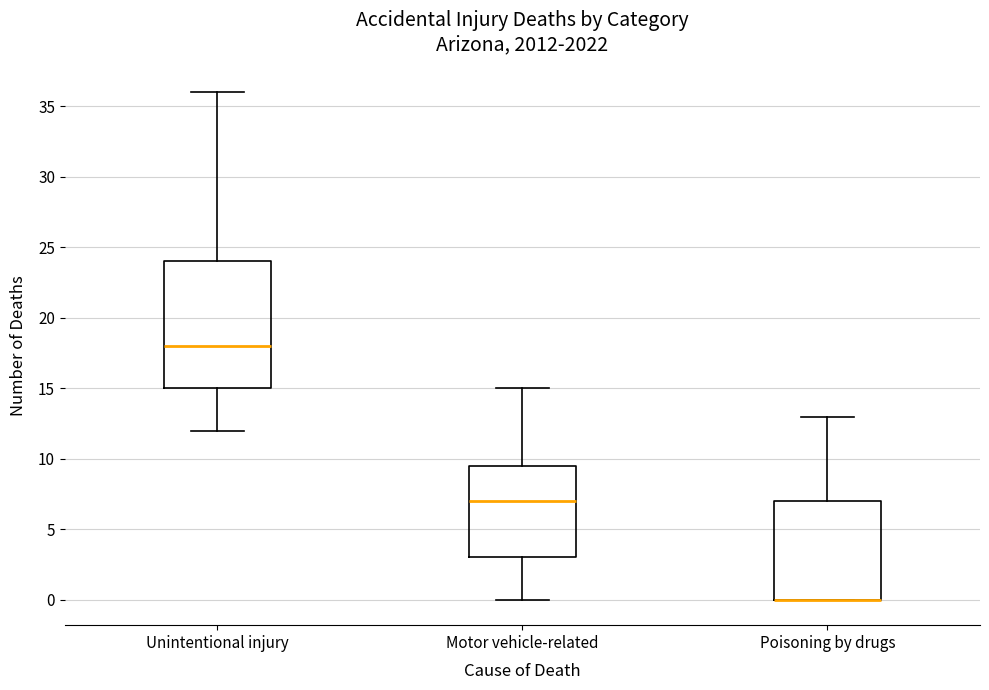

Reading left to right, transcribe this box plot: for each box, give where its median line is, the range the box spans, and where its two whiskers end, as read against the y-axis. The values are not printed on the chart, so give them approximately, as read against the axis.

Unintentional injury: median 18.0, box 15.0 to 24.0, whiskers 12.0 to 36.0
Motor vehicle-related: median 7.0, box 3.0 to 9.5, whiskers 0.0 to 15.0
Poisoning by drugs: median 0.0 (drawn on the box's lower edge), box 0.0 to 7.0, whiskers 0.0 to 13.0